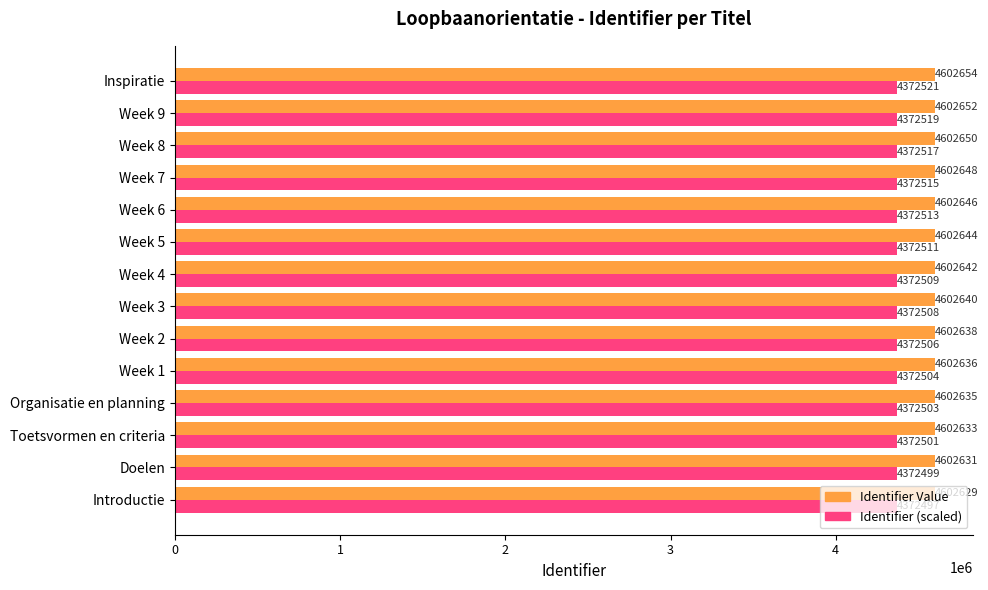

At which label does Identifier (scaled) reach its peak?

Inspiratie